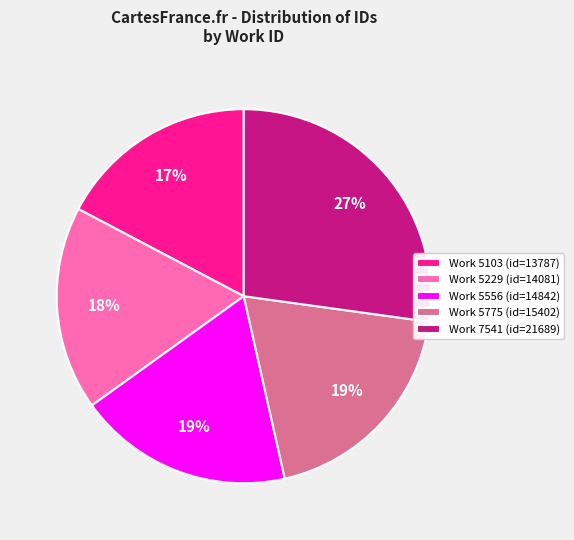

What percentage is the Work 5556 (id=14842) slice, to the nearest percent?

19%